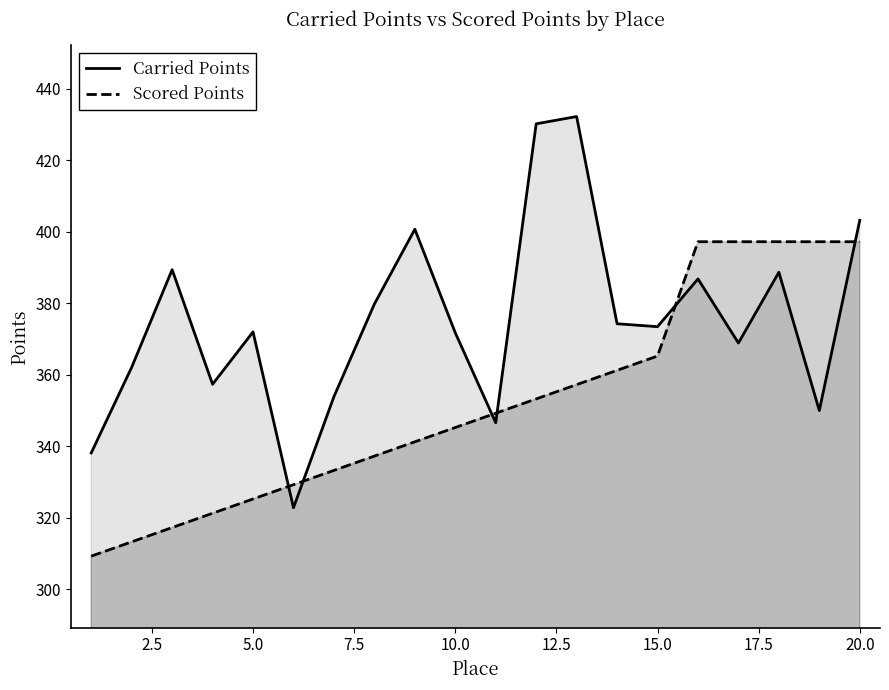

Which series has the largest range (max minus min)?

Carried Points